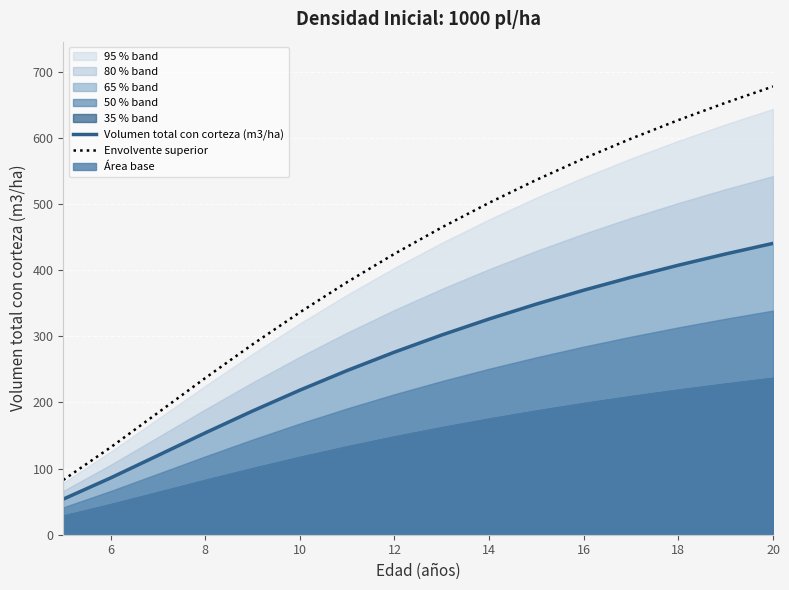

What is the maximum value for Envolvente superior?

677.8